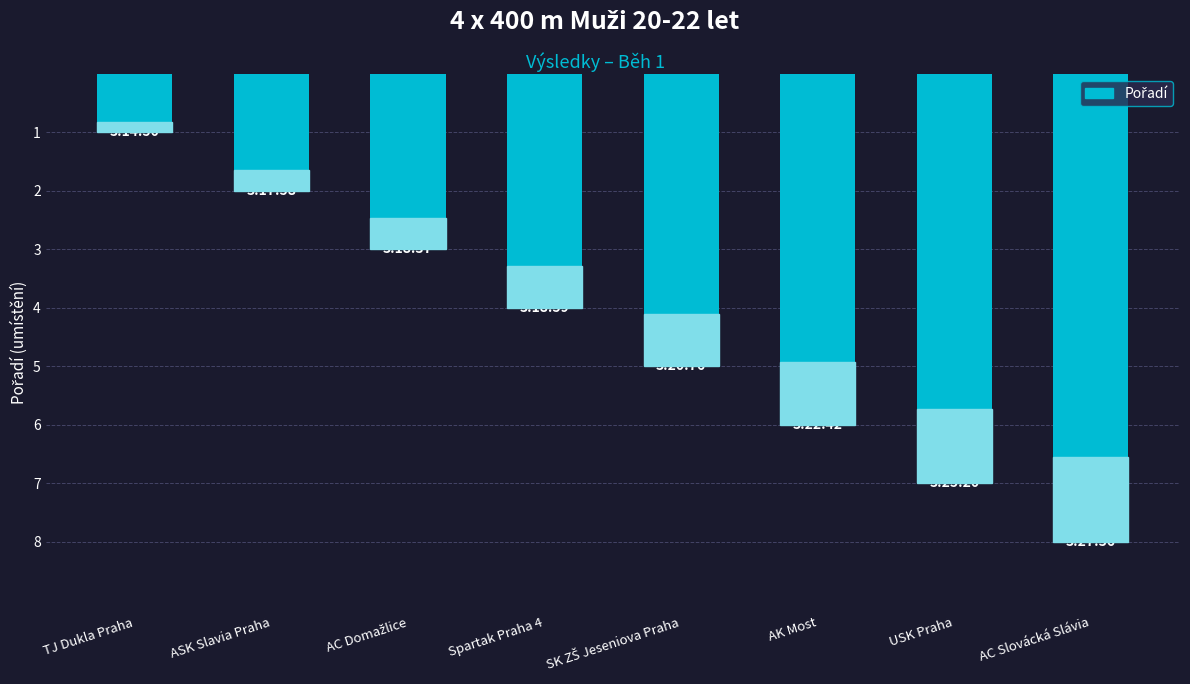

True or false: the data shows 4 at Spartak Praha 4.

True